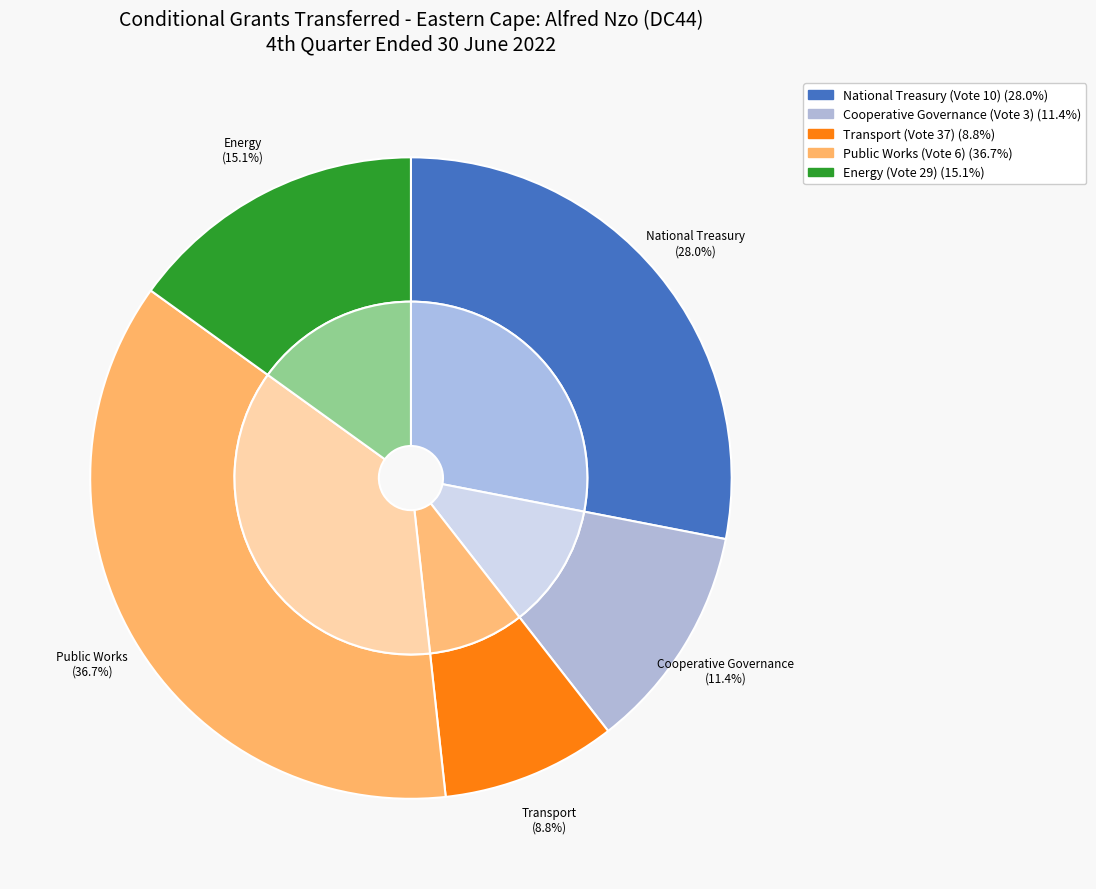

To the nearest percent, what is the difference between the largest and smallest slice percentages?

28%